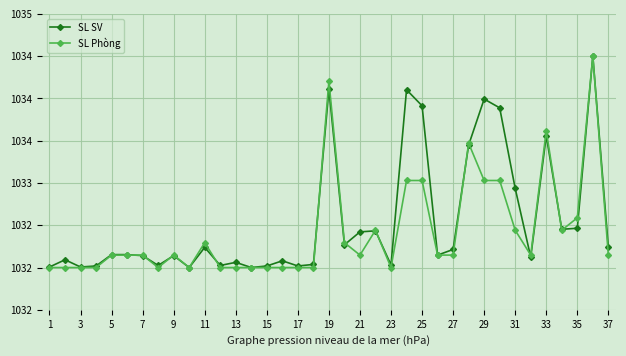

Is this an area chart (filled region under the line)?

No